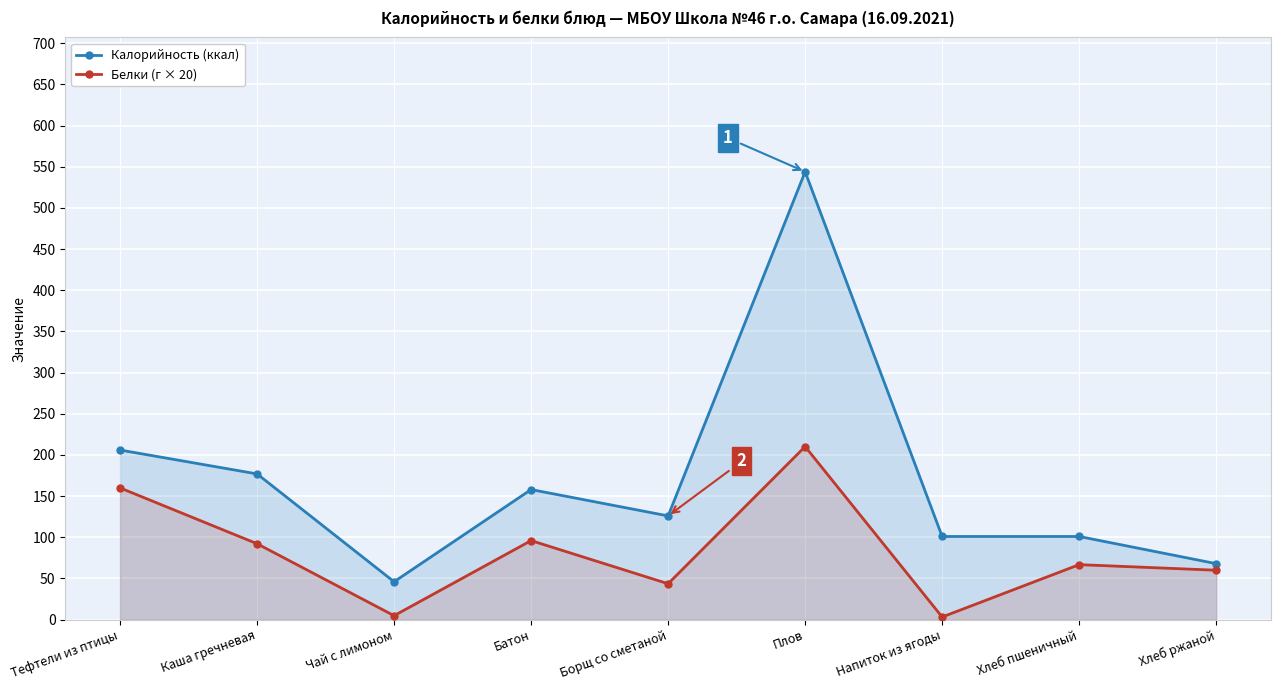

What is the maximum value shown in the chart?

544.0